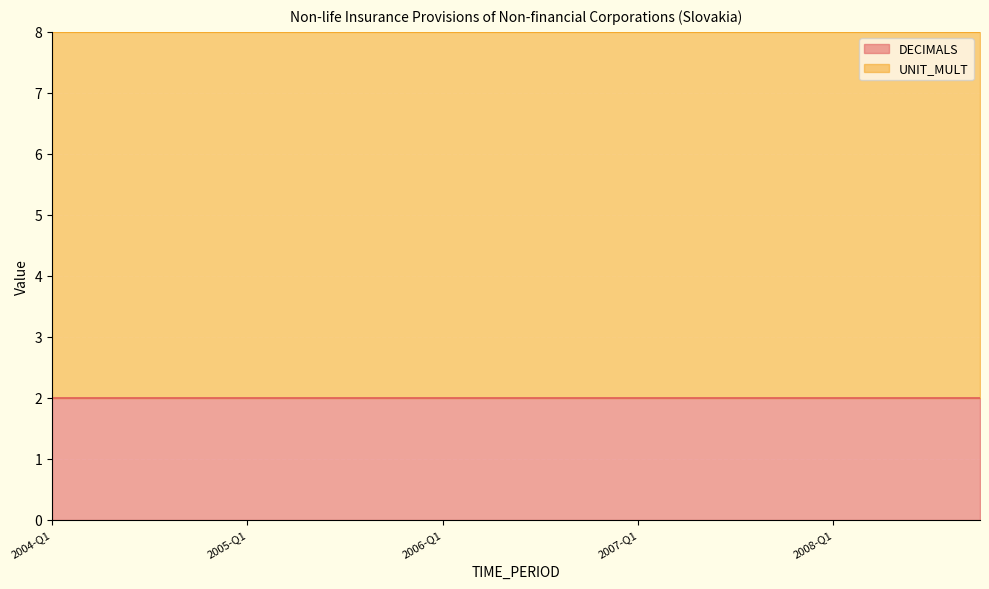

True or false: DECIMALS has more than 0 points higher than both neighbors.

False